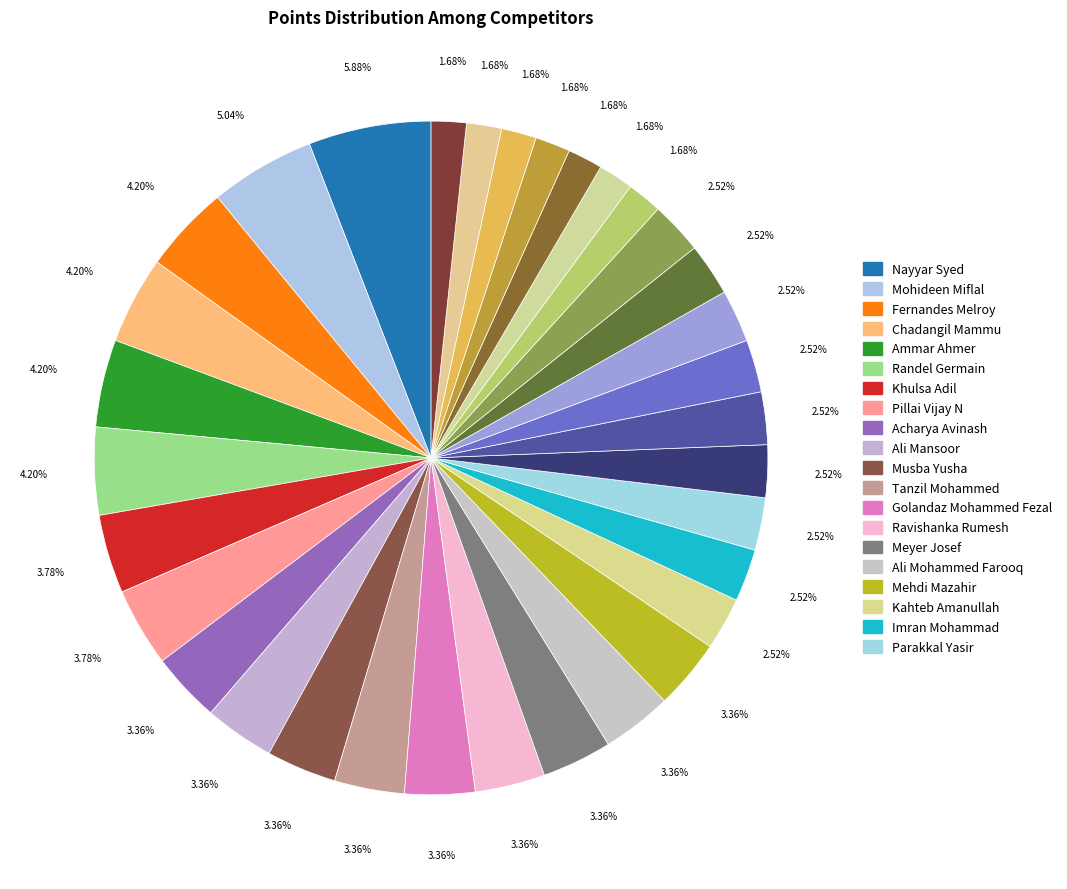

What is the largest slice in the pie chart?

Nayyar Syed